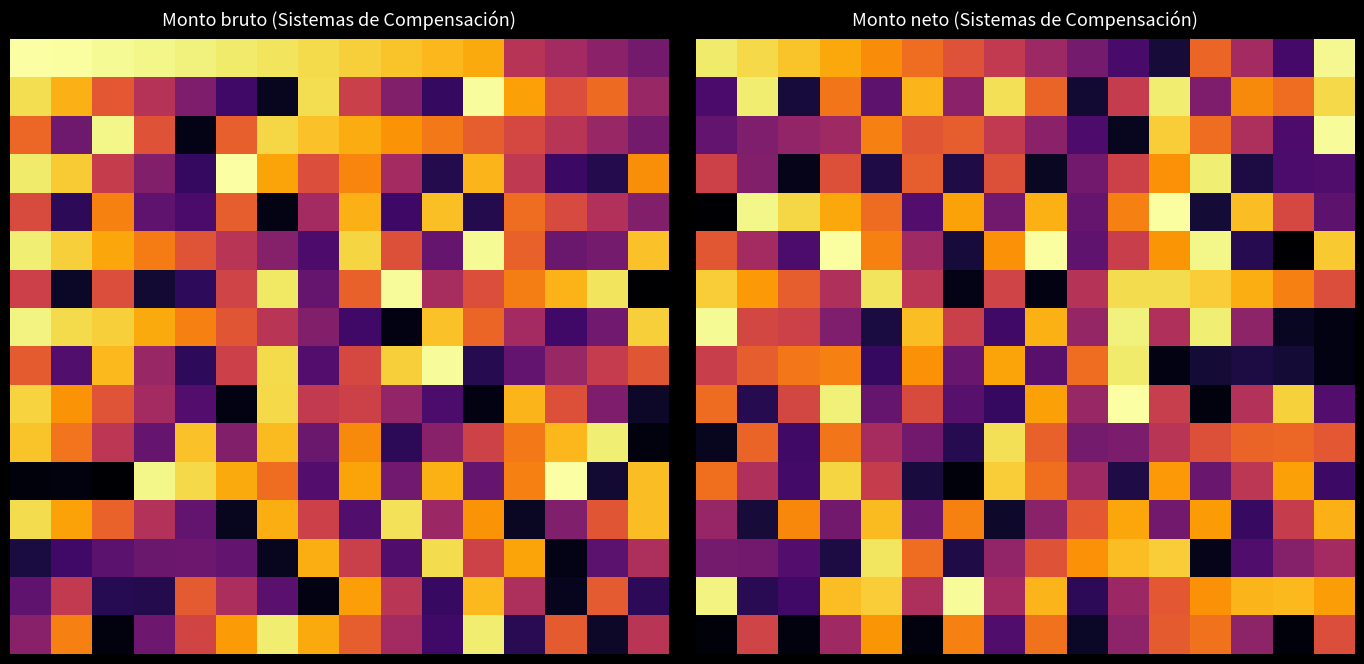

At how many categories does at least one series exceed 0?

16